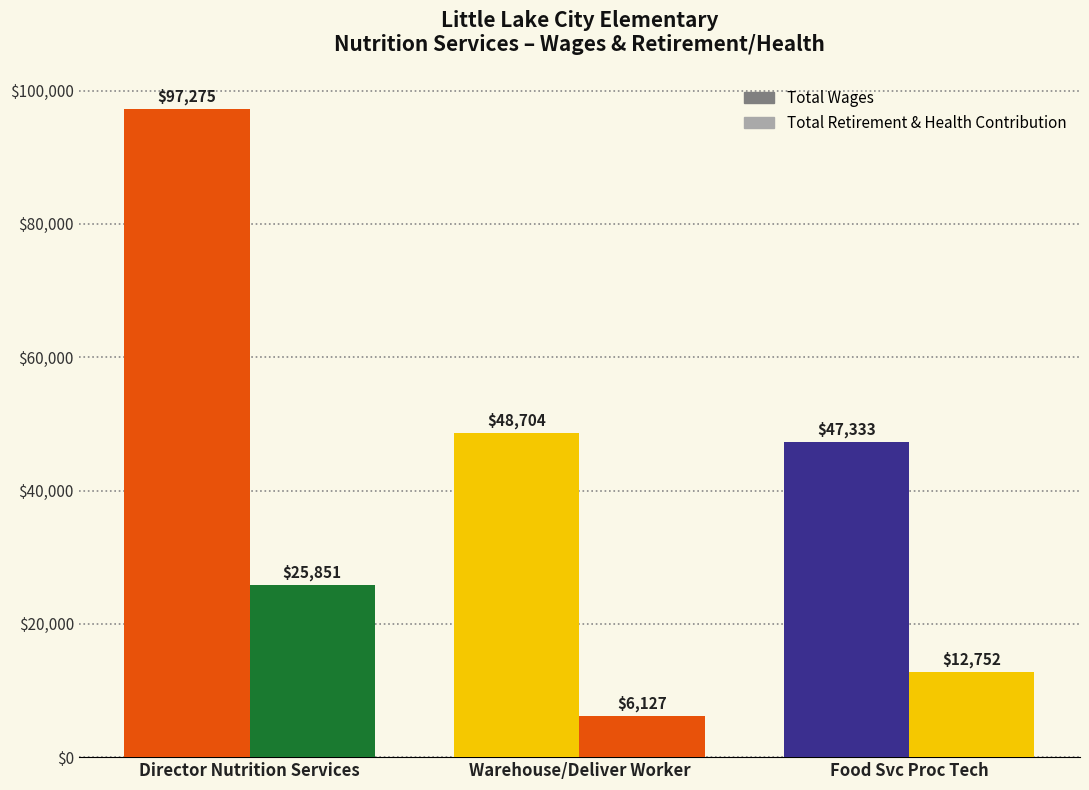

Are the bars horizontal?

No